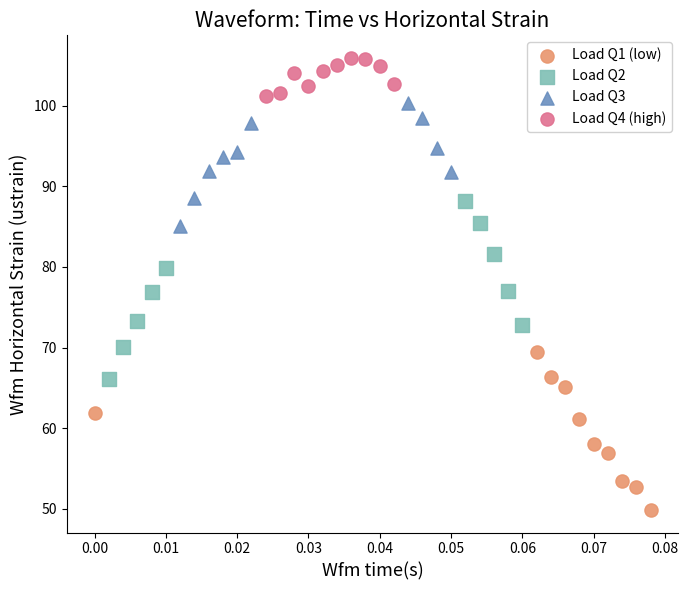

Which series contains the highest Y value?

Load Q4 (high)